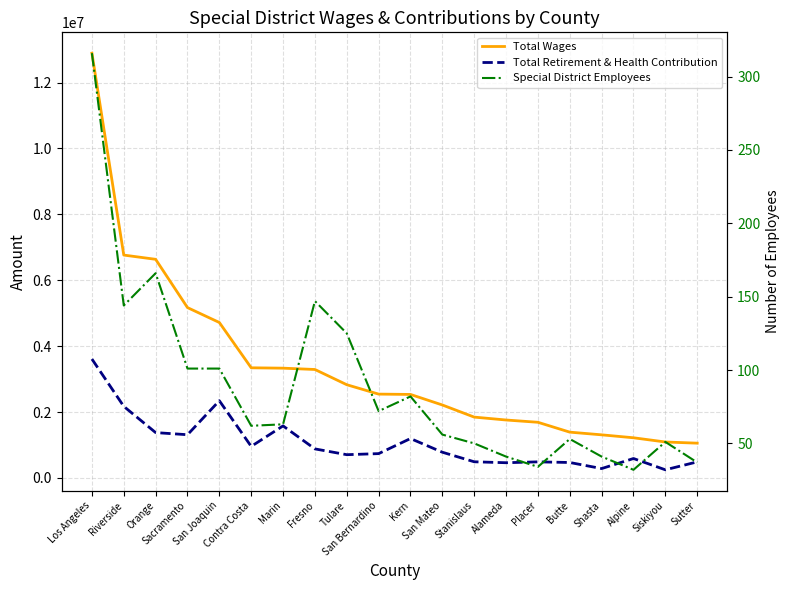

What is the value of the Total Retirement & Health Contribution point at the 20th from the left?

488628